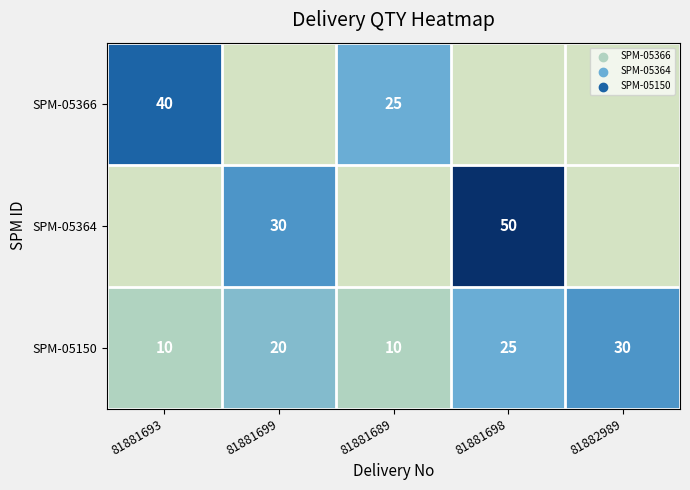

The SPM-05150 series shows 9 at 81881698. True or false?

False